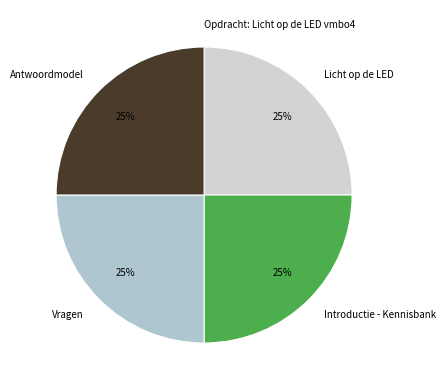

To the nearest percent, what is the difference between the largest and smallest slice percentages?

25%